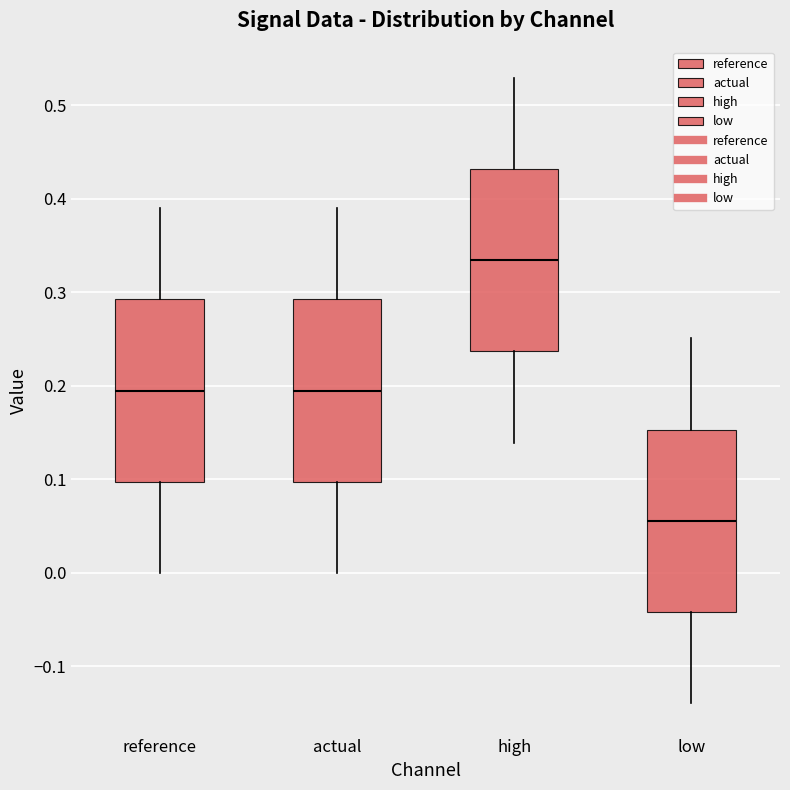

Reading left to right, read every box against the y-axis: the position of its median line, the range the box covers, and the ends of its whiskers. The values are not printed on the chart, so give them approximately, as read against the axis.

reference: median 0.20, box 0.10 to 0.29, whiskers 0.00 to 0.39
actual: median 0.20, box 0.10 to 0.29, whiskers 0.00 to 0.39
high: median 0.33, box 0.24 to 0.43, whiskers 0.14 to 0.53
low: median 0.06, box -0.04 to 0.15, whiskers -0.14 to 0.25